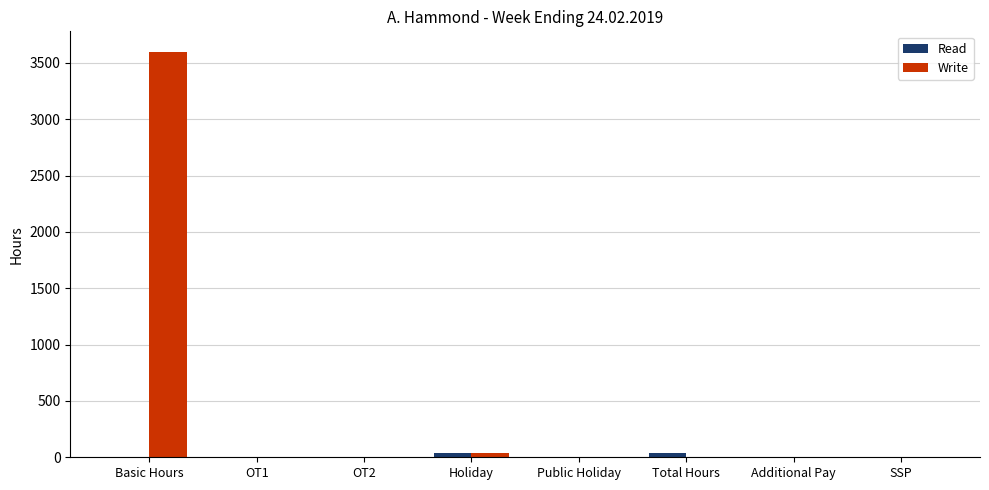

Count the Read values in the range 0 to 40.

8